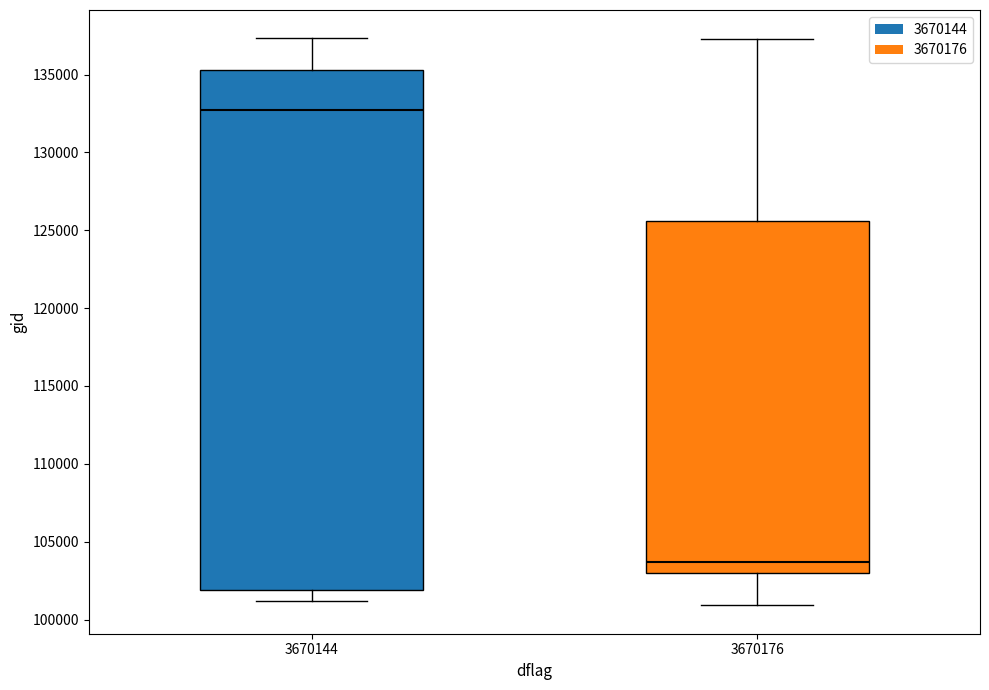

Reading left to right, read every box against the y-axis: the position of its median line, the range the box covers, and the ends of its whiskers. The values are not printed on the chart, so give them approximately, as read against the axis.

3670144: median 132500, box 102000 to 135500, whiskers 101000 to 137500
3670176: median 103500, box 103000 to 125500, whiskers 101000 to 137500